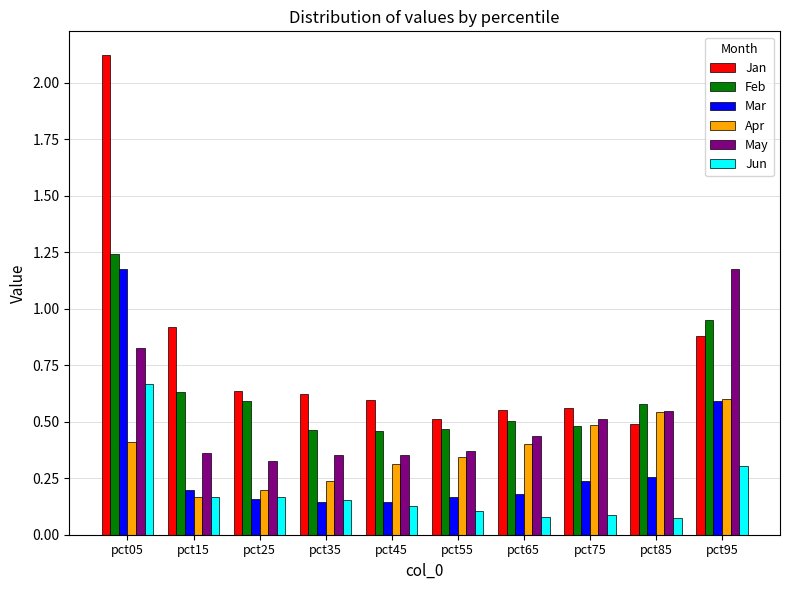

What is the sum of all Mar values?

3.3